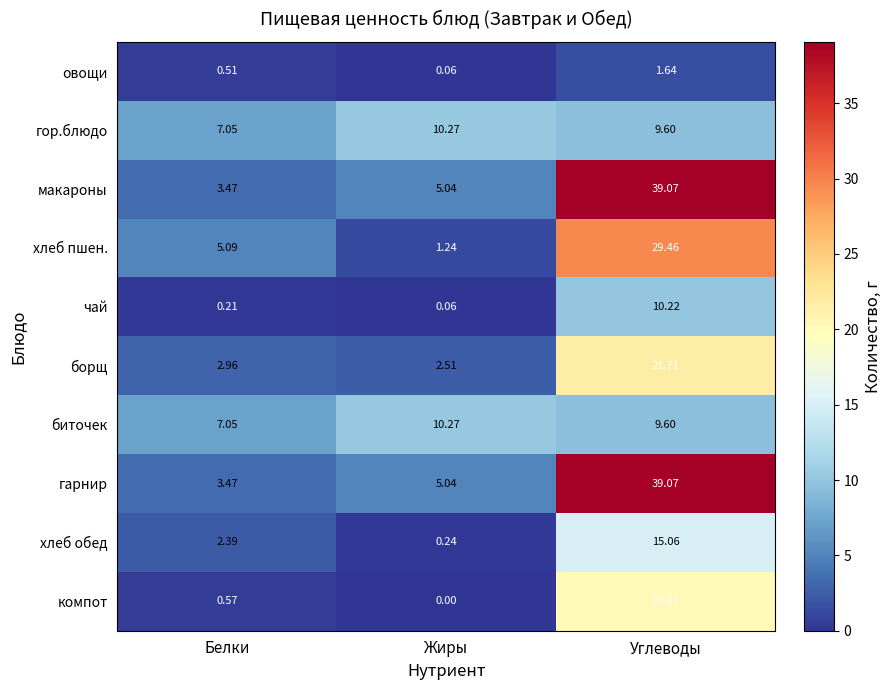

Is the value of чай at Белки greater than the value of гарнир at Углеводы?

No